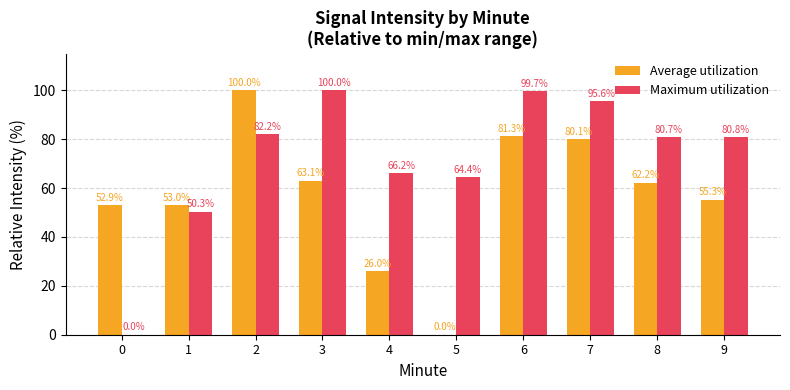

What are all the series names shown in the legend?

Average utilization, Maximum utilization